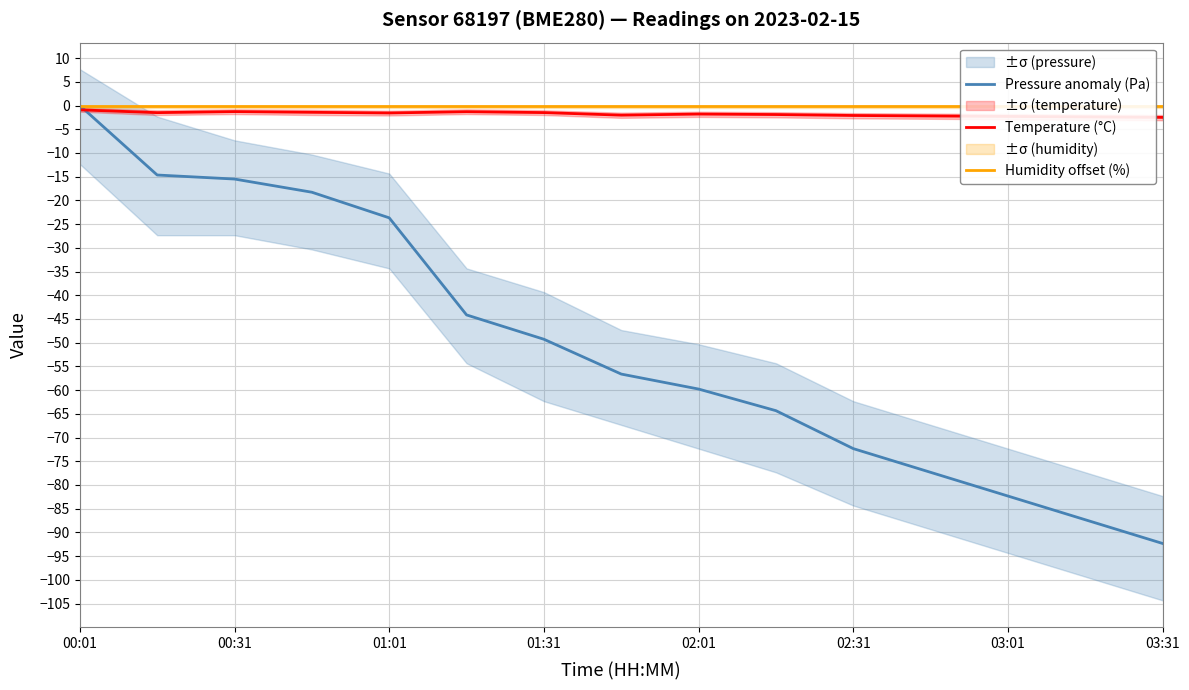

True or false: Temperature (°C) has a value of -2.1 at 02:31.

True